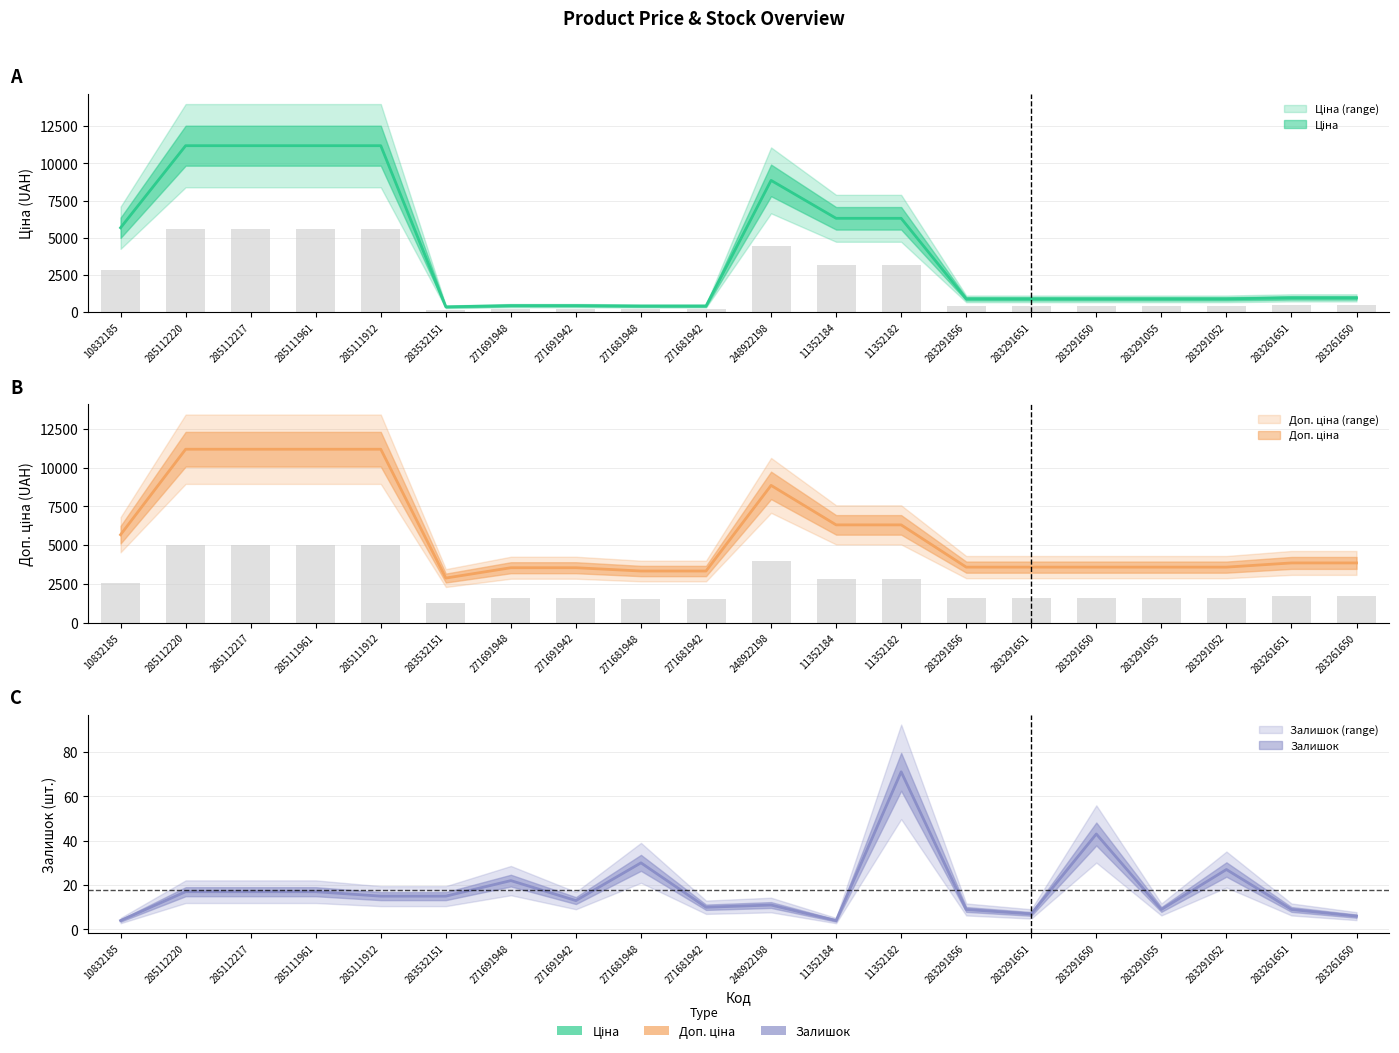

Which has a higher value, 283261650 or 271681942?

283261650